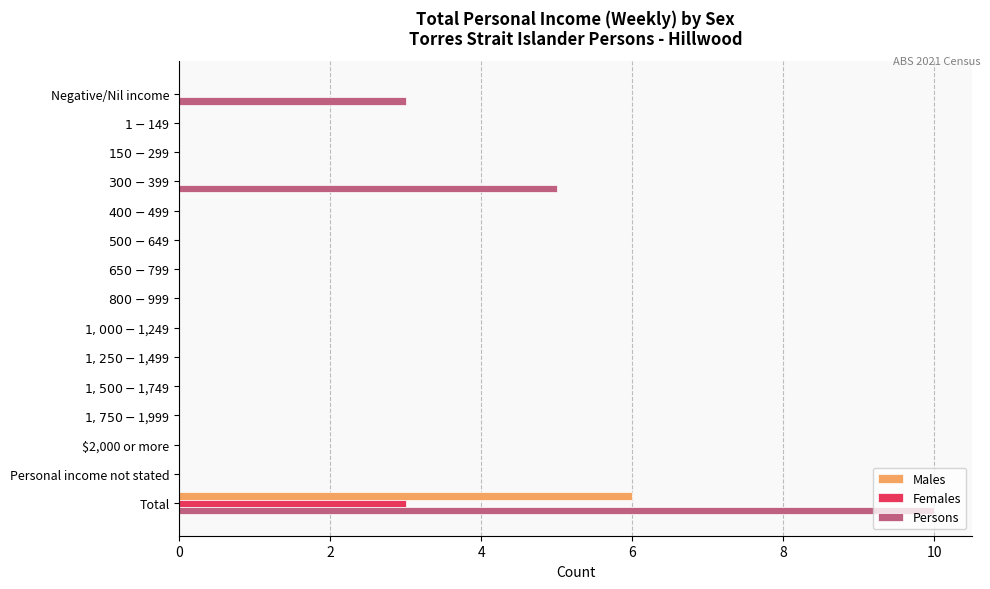

Which label corresponds to the largest value in the chart?

Total